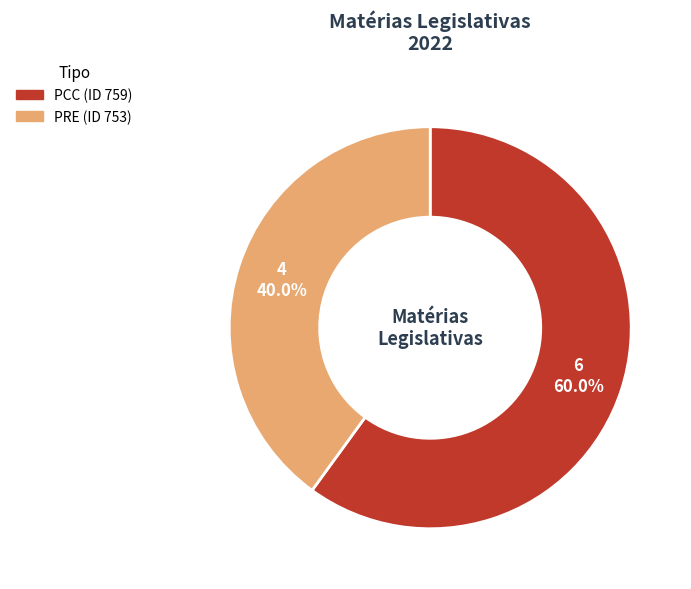

Does any single category account for the majority?

Yes